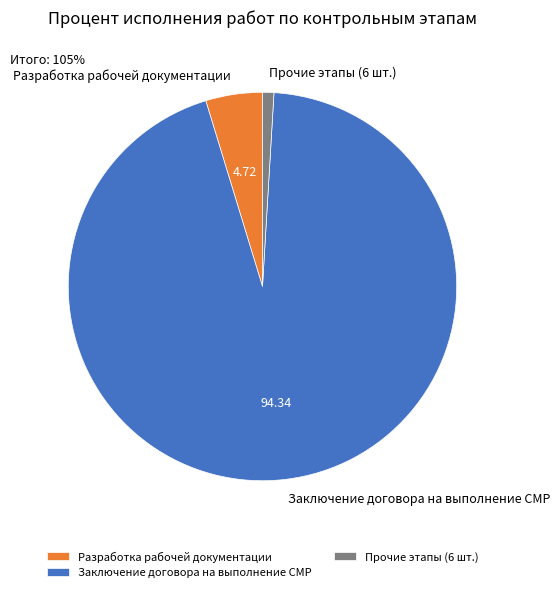

What is the majority slice?

Заключение договора на выполнение СМР